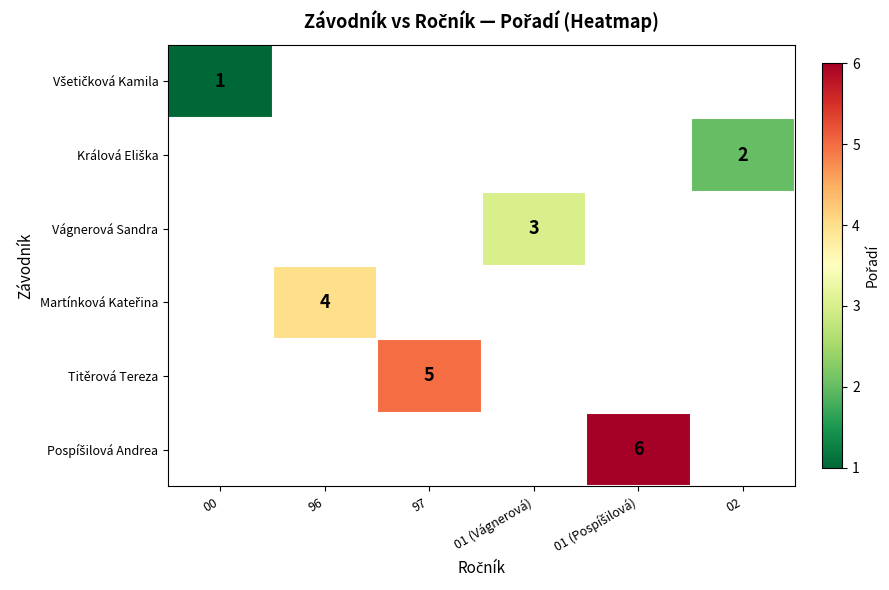

How many values in Martínková Kateřina are above zero?

1